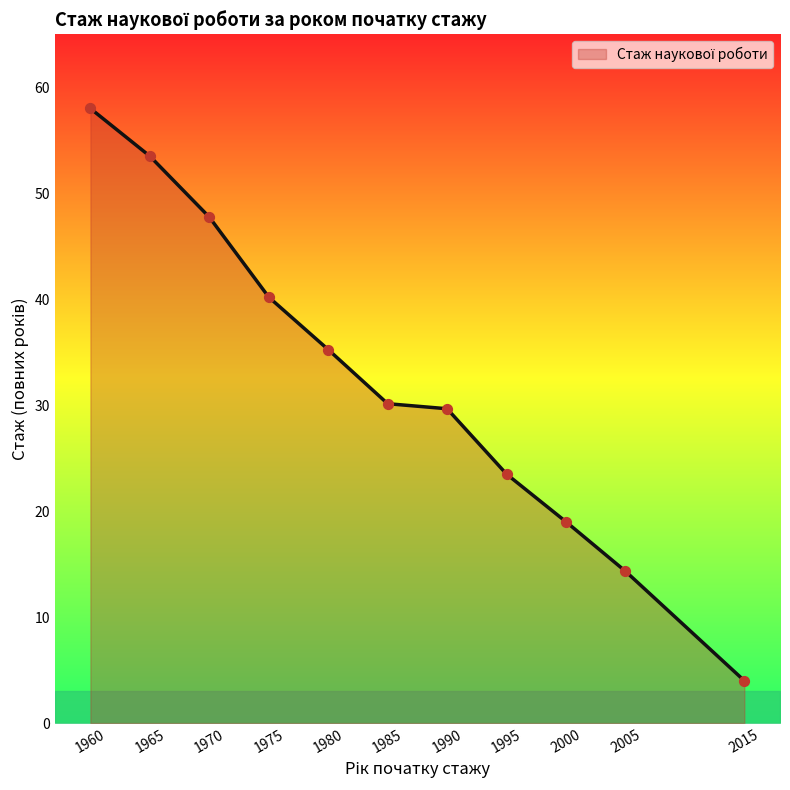

Which has a higher value, 1980 or 1970?

1970